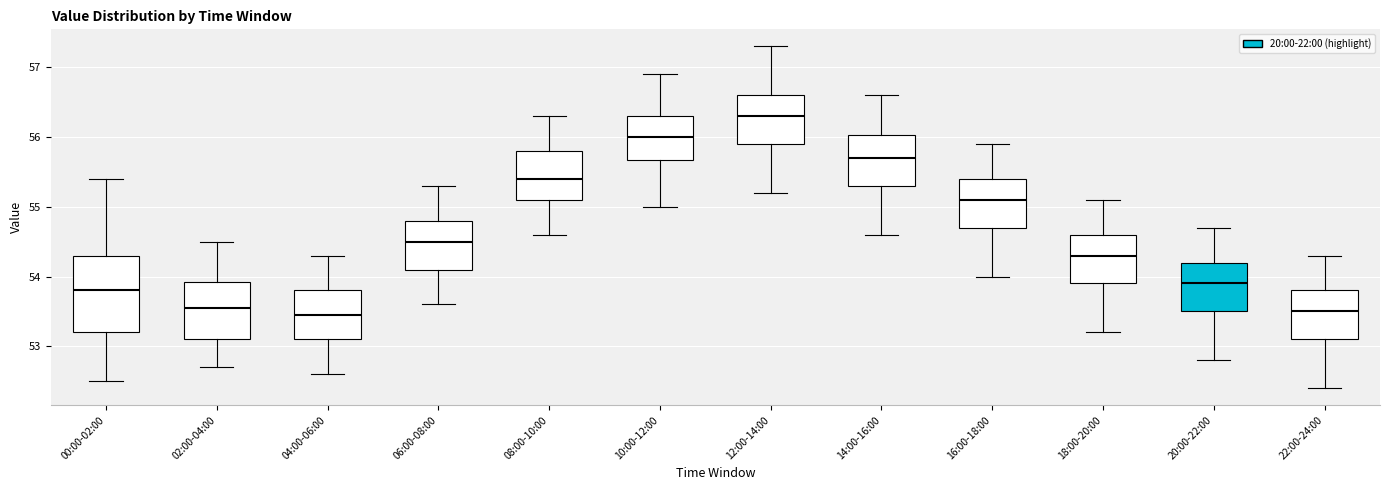

Comparing the boxes themselves (not the whiskers), which one is the tallest?

00:00-02:00